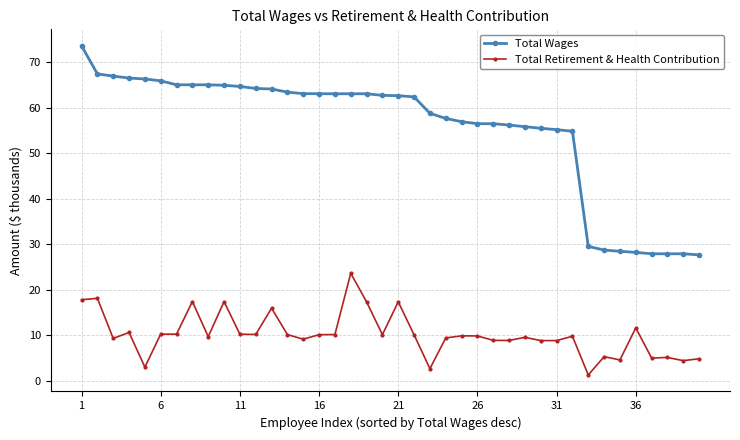

What is the minimum value shown in the chart?

1.2